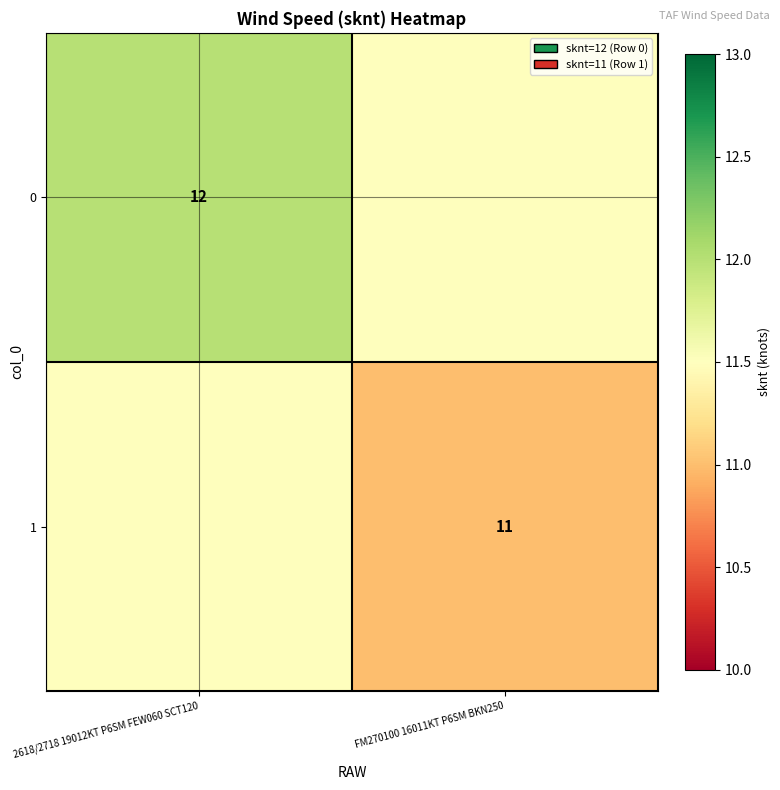

At how many categories does at least one series exceed 11?

2